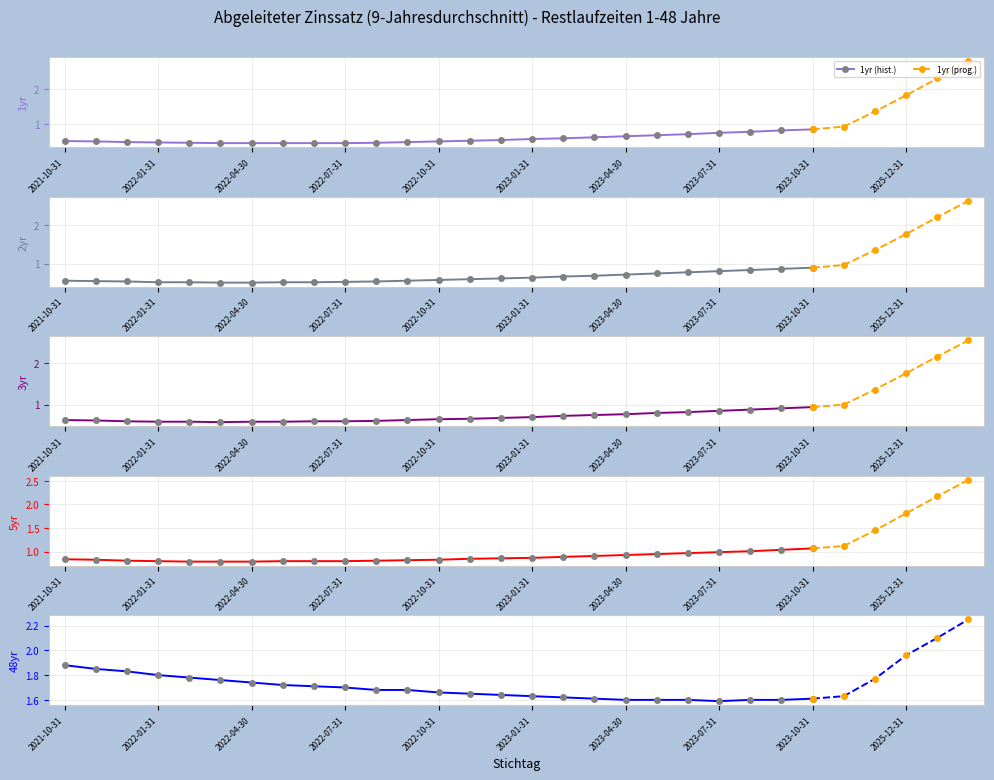

Is it true that 1yr equals 0.4 at 2022-03-31?

True